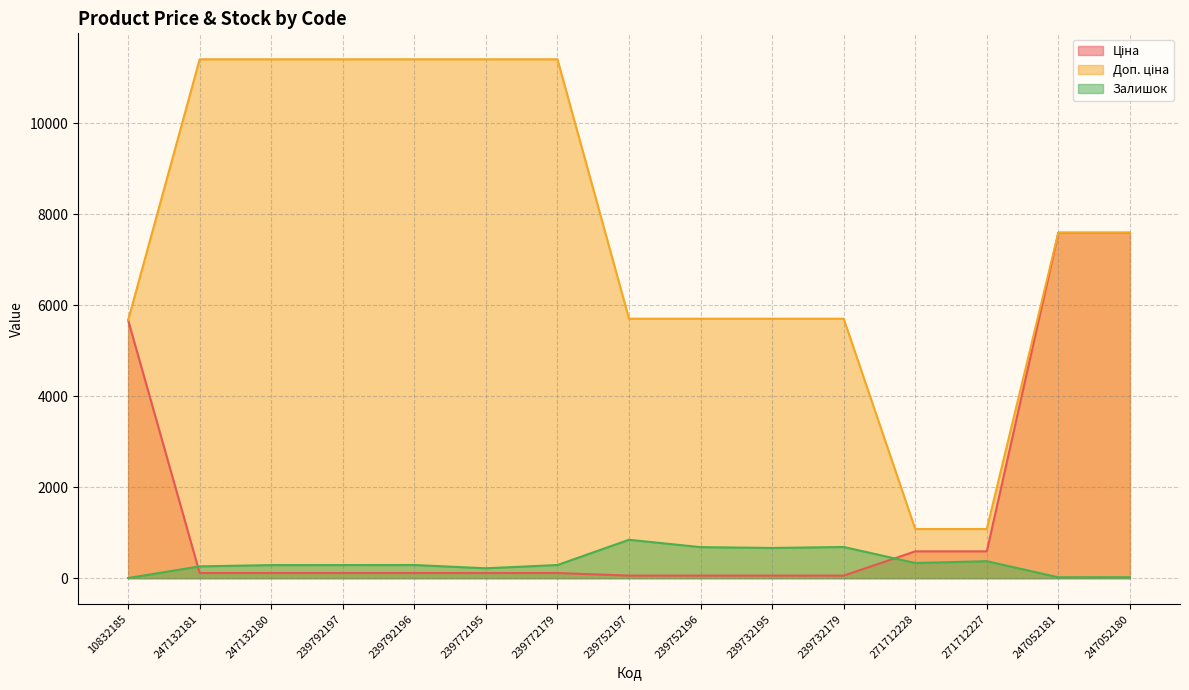

What is the sum of the Ціна values at 271712227 and 239752196?

647.0